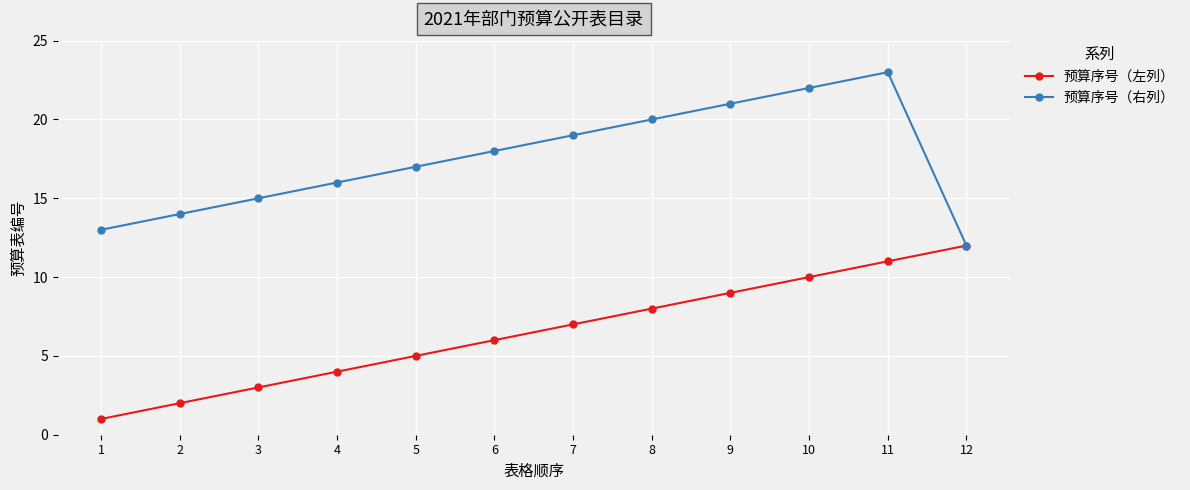

What is the maximum value for 预算序号（右列）?

23